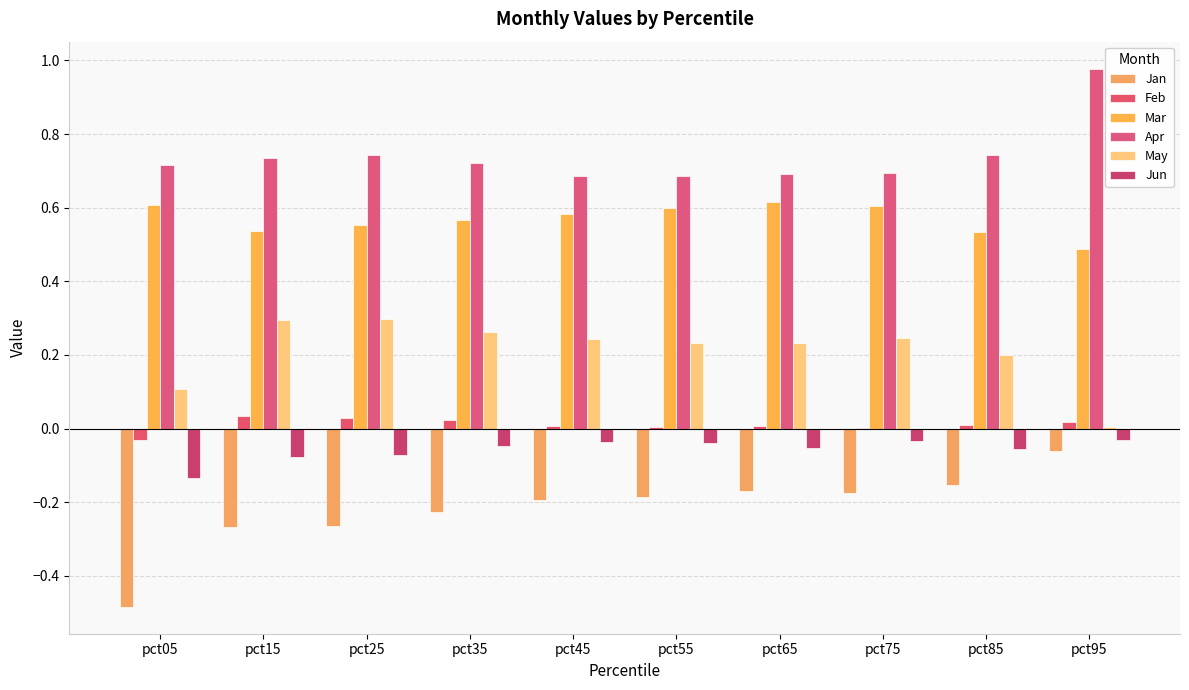

How many data points does each series have?

10